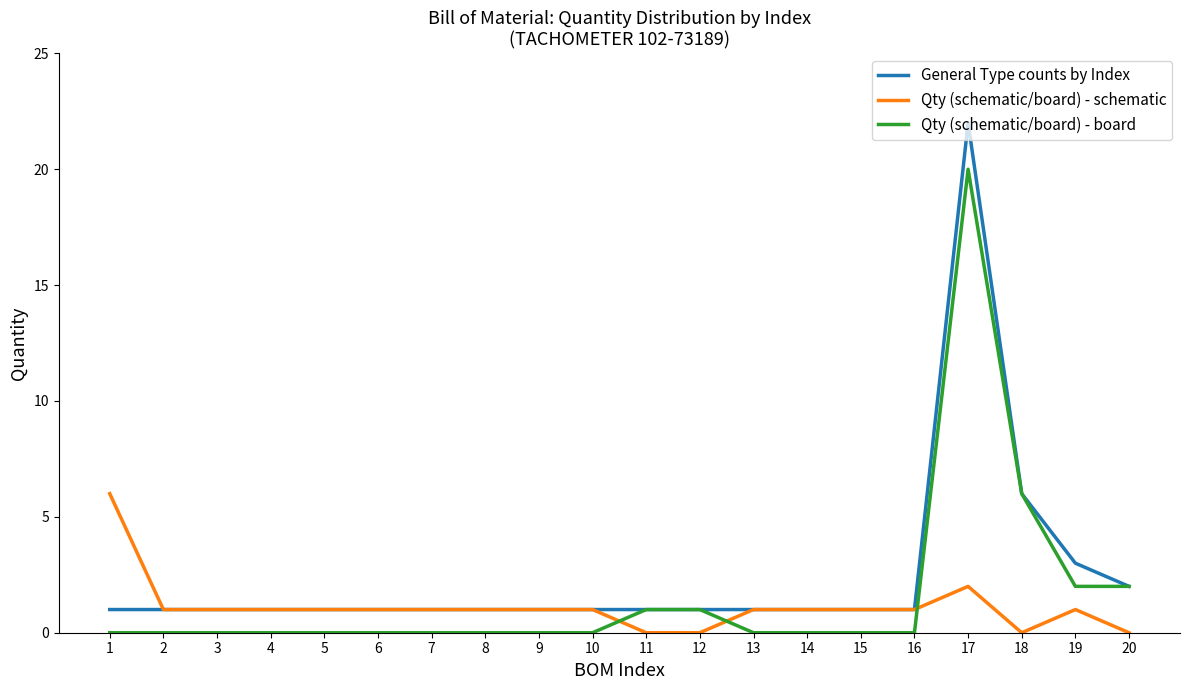

Which category has the highest value in the Qty (schematic/board) - schematic series?

1